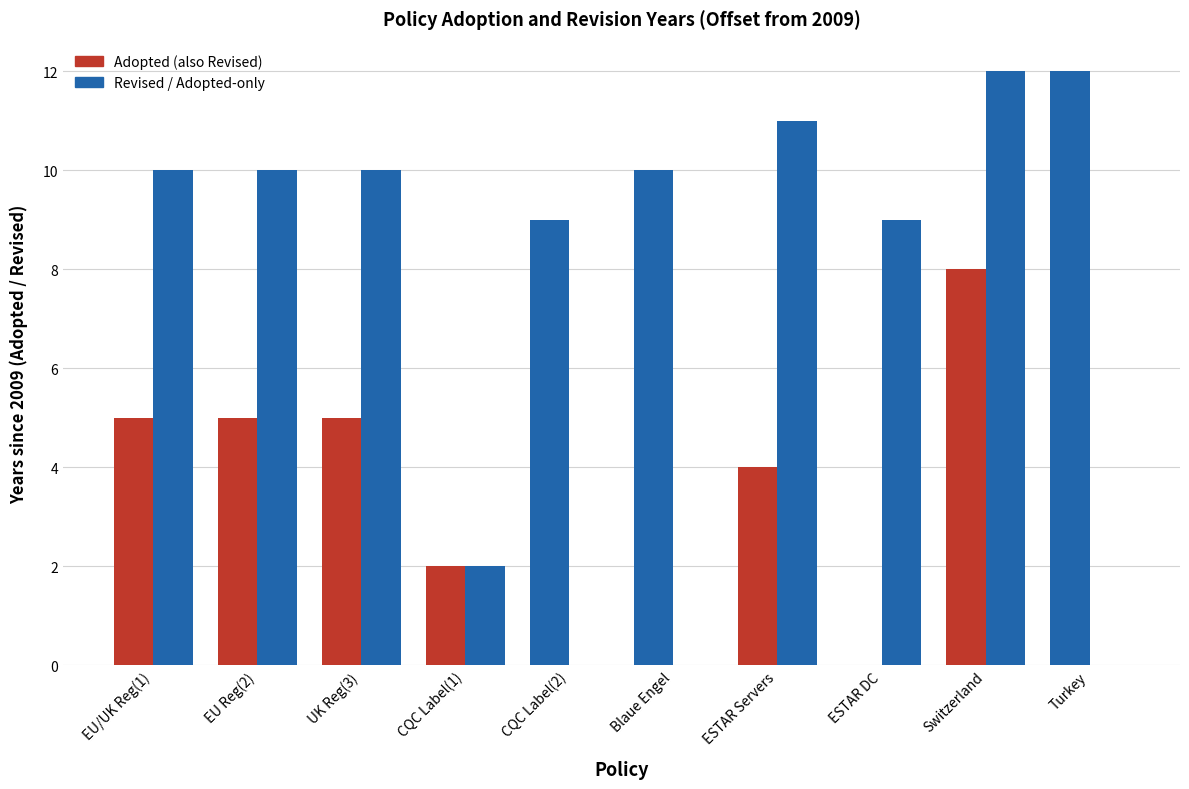

How many data points does each series have?

10